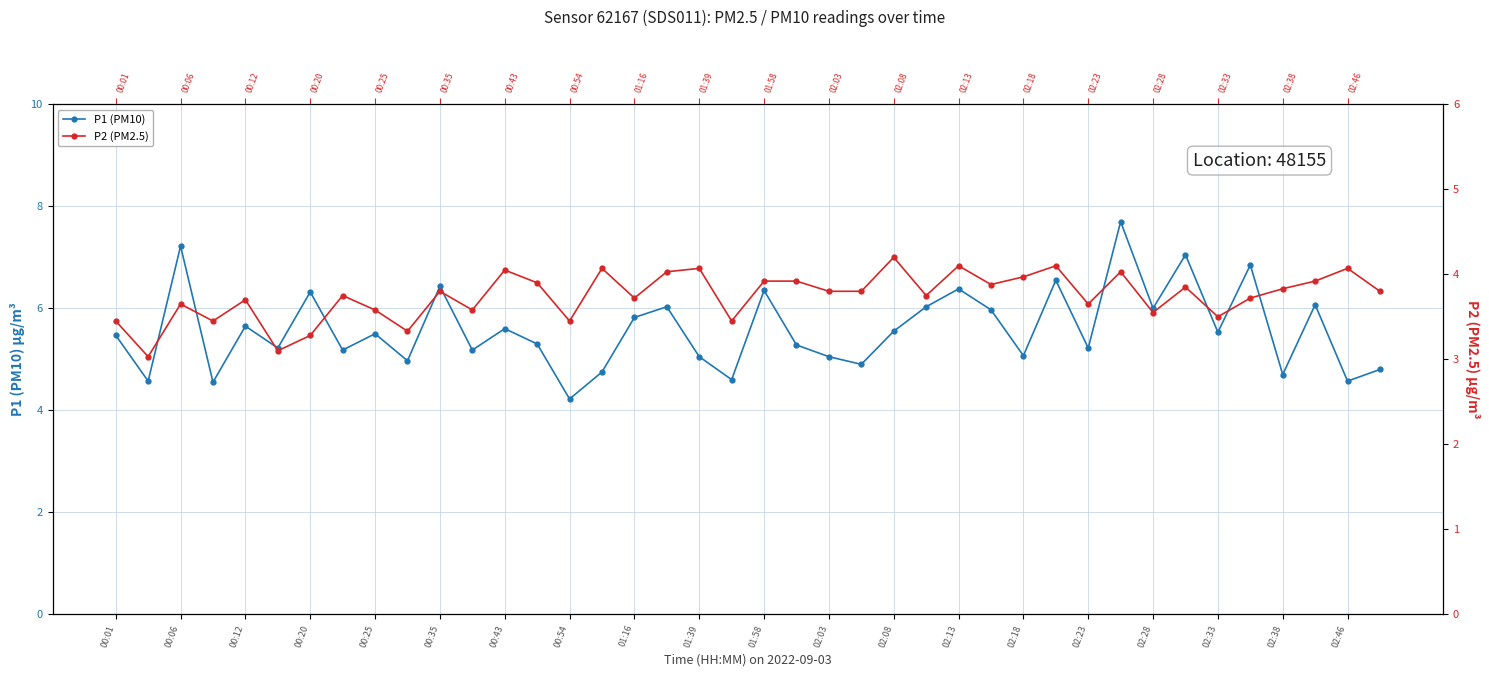

Count the number of data series in this chart.

2